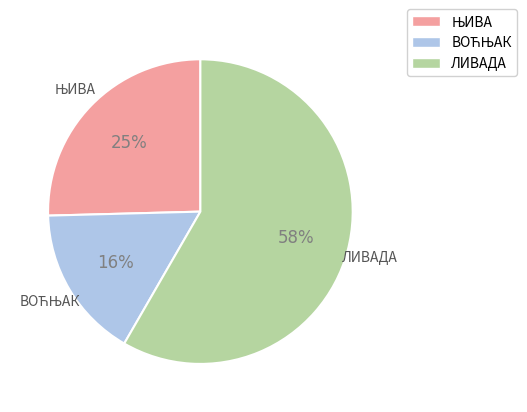

Is ЛИВАДА the majority of the pie?

Yes